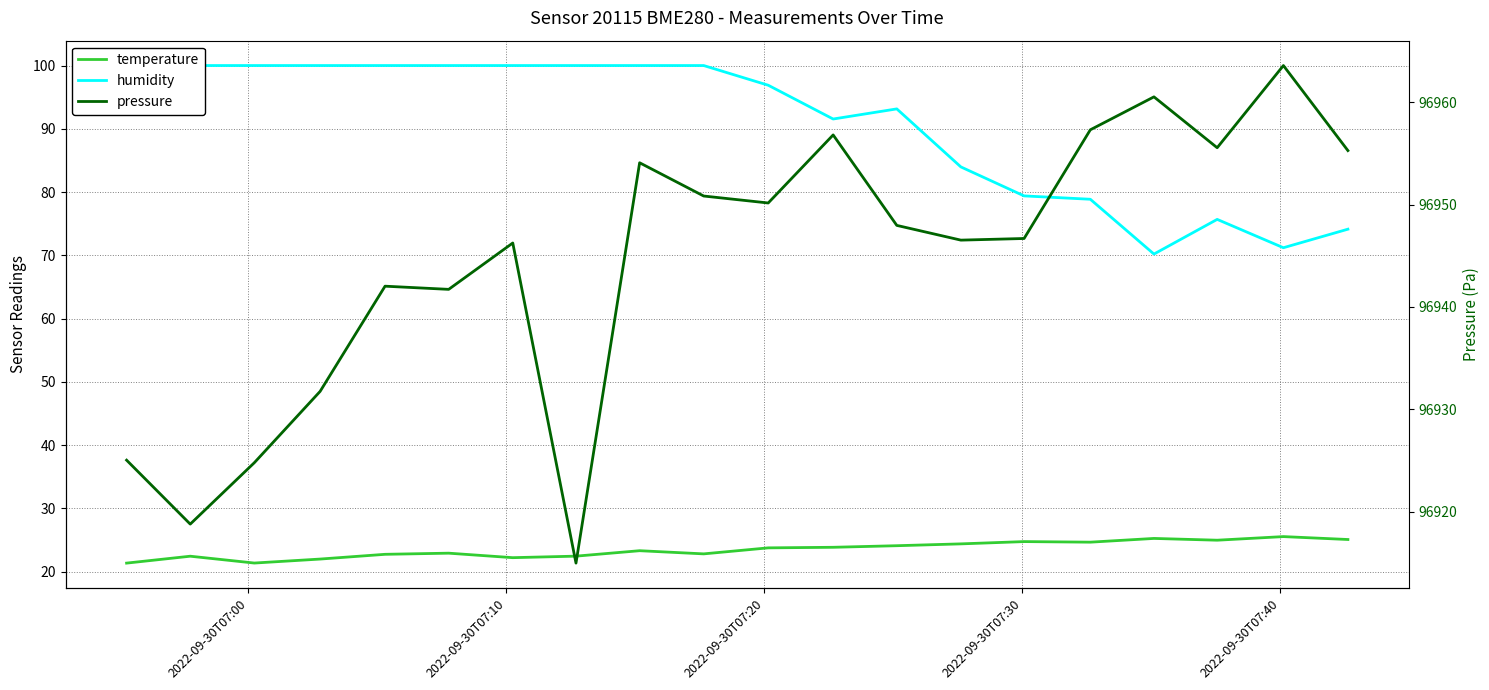

True or false: temperature has more than 1 points higher than both neighbors.

True